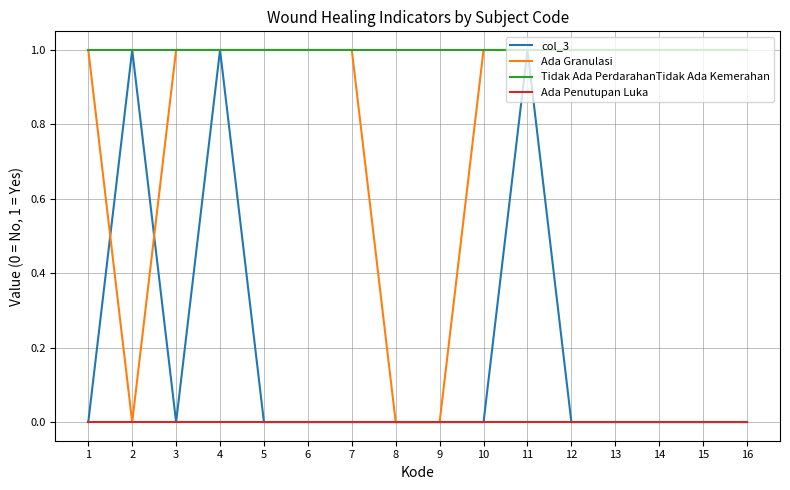

Reading left to right, transcribe all the data shown in this chart.

col_3: 1=0	2=1	3=0	4=1	5=0	6=0	7=0	8=0	9=0	10=0	11=1	12=0	13=0	14=0	15=0	16=0
Ada Granulasi: 1=1	2=0	3=1	4=1	5=1	6=1	7=1	8=0	9=0	10=1	11=1	12=1	13=1	14=1	15=1	16=1
Tidak Ada PerdarahanTidak Ada Kemerahan: 1=1	2=1	3=1	4=1	5=1	6=1	7=1	8=1	9=1	10=1	11=1	12=1	13=1	14=1	15=1	16=1
Ada Penutupan Luka: 1=0	2=0	3=0	4=0	5=0	6=0	7=0	8=0	9=0	10=0	11=0	12=0	13=0	14=0	15=0	16=0